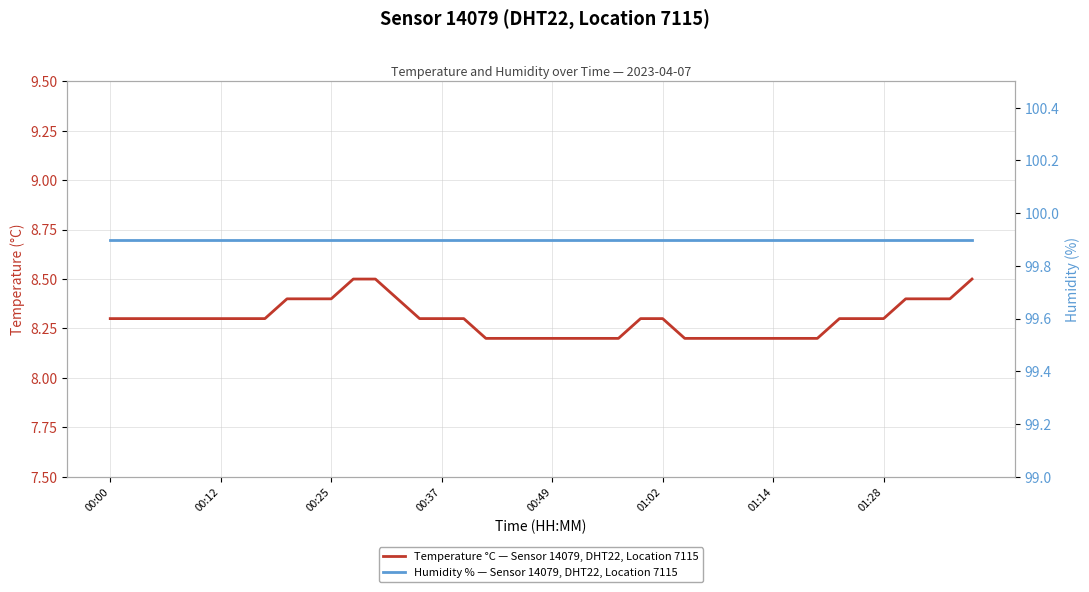

True or false: Humidity % — Sensor 14079, DHT22, Location 7115 and Temperature °C — Sensor 14079, DHT22, Location 7115 cross at least once.

False